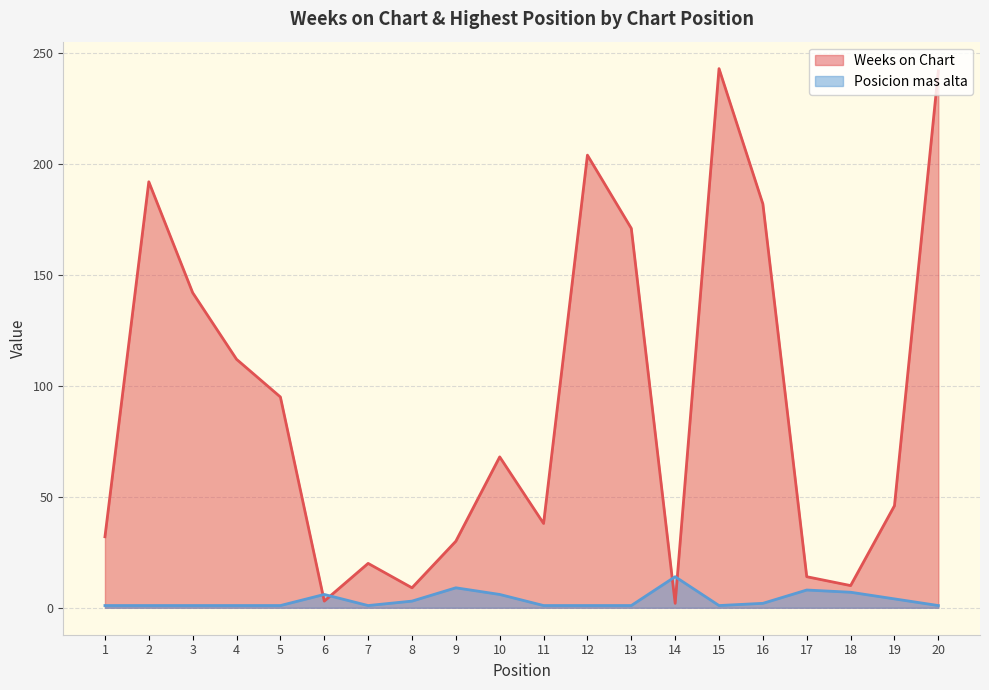

In Weeks on Chart, how many points are lower than both neighbors (excluding endpoints)?

5